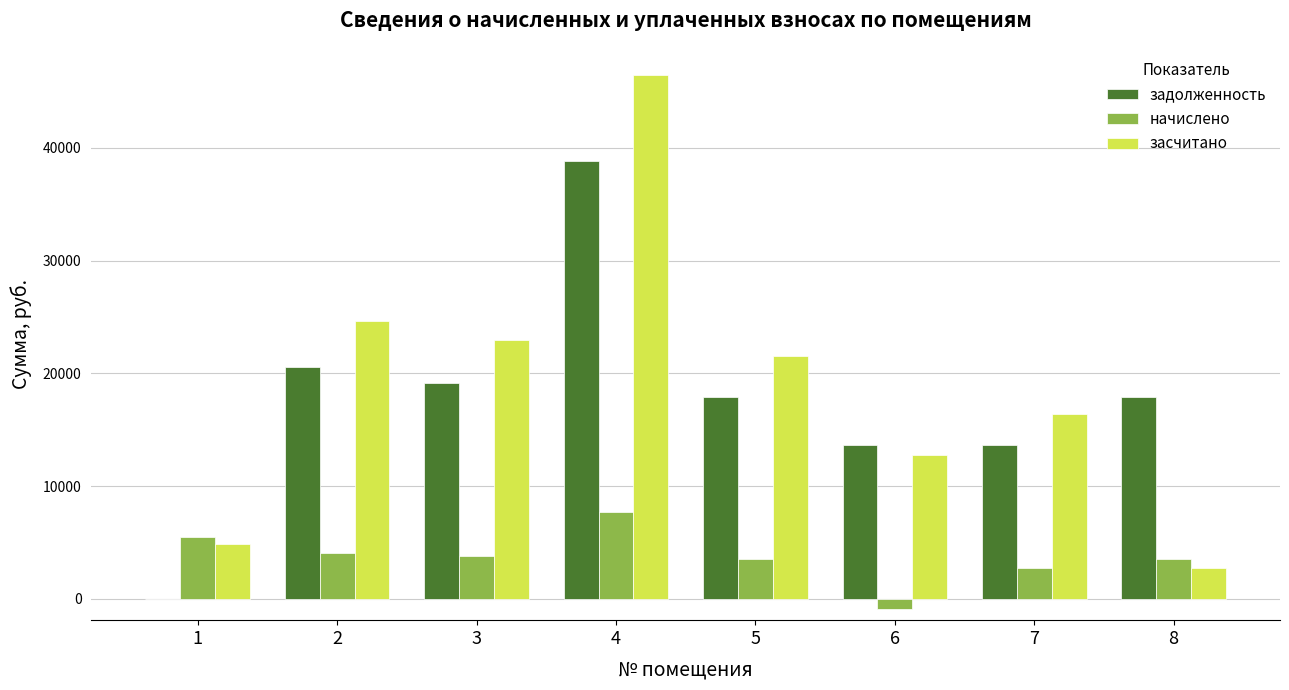

How many groups of bars are there?

8